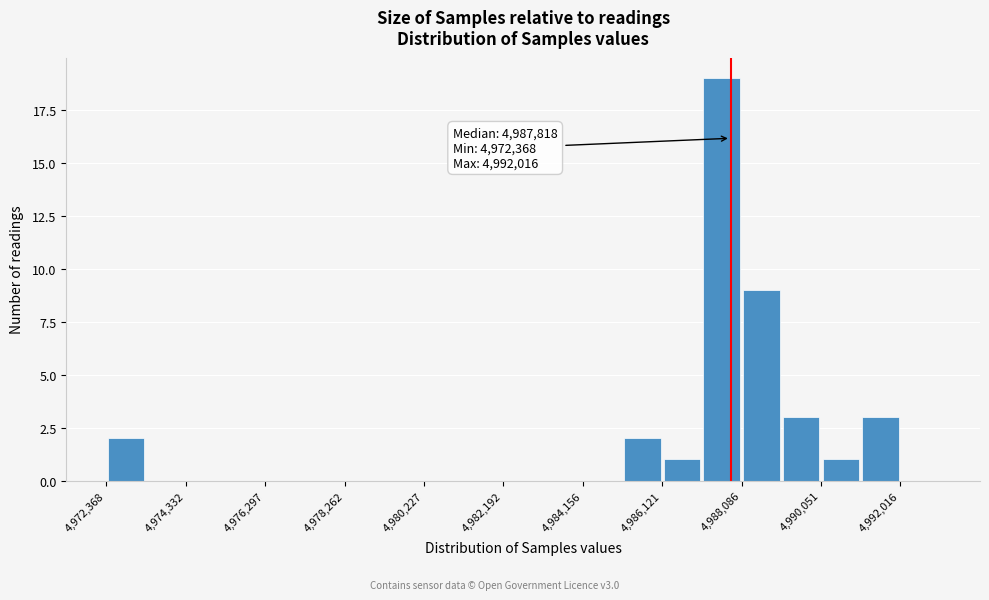

Over which range of the x-axis is the bar tallest?

4987200 to 4988000